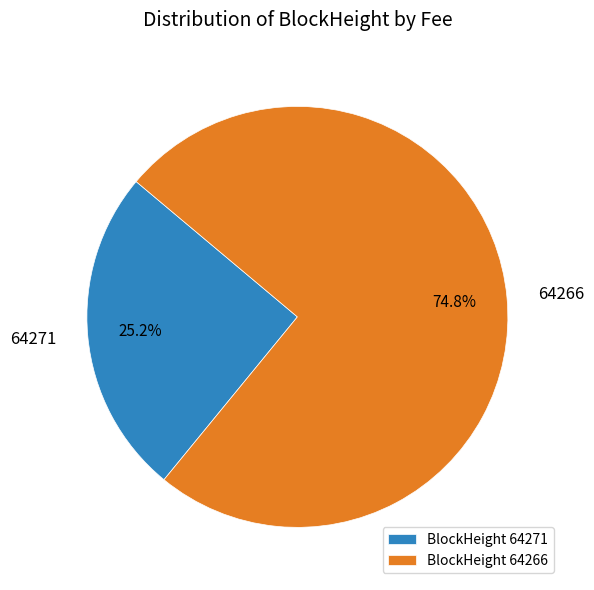

What is the majority slice?

64266